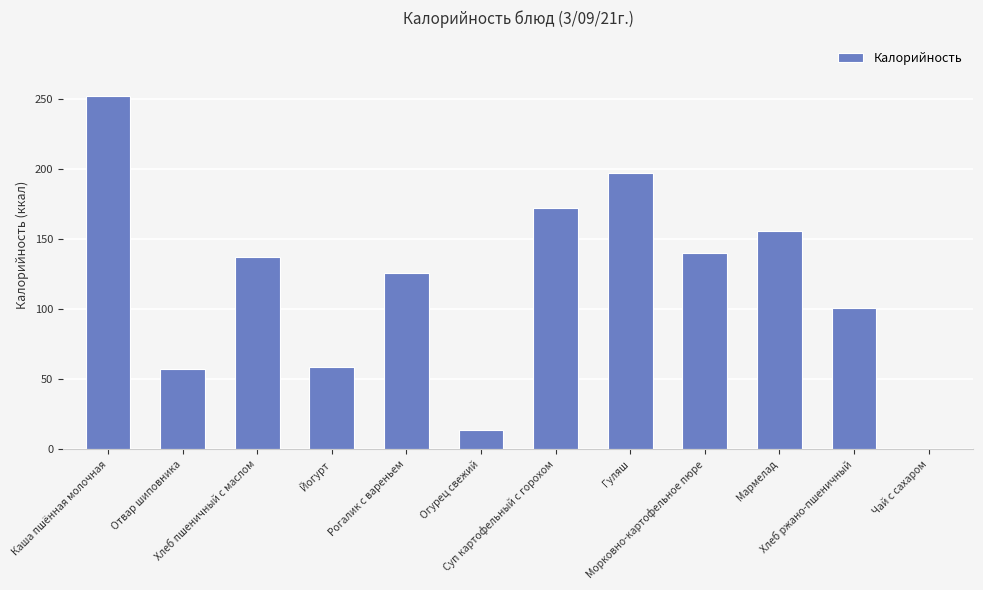

Reading left to right, transcribe all the data shown in this chart.

Каша пшённая молочная=252	Отвар шиповника=57	Хлеб пшеничный с маслом=137	Йогурт=59	Рогалик с вареньем=126	Огурец свежий=14	Суп картофельный с горохом=172	Гуляш=197	Морковно-картофельное пюре=140	Мармелад=156	Хлеб ржано-пшеничный=101	Чай с сахаром=0